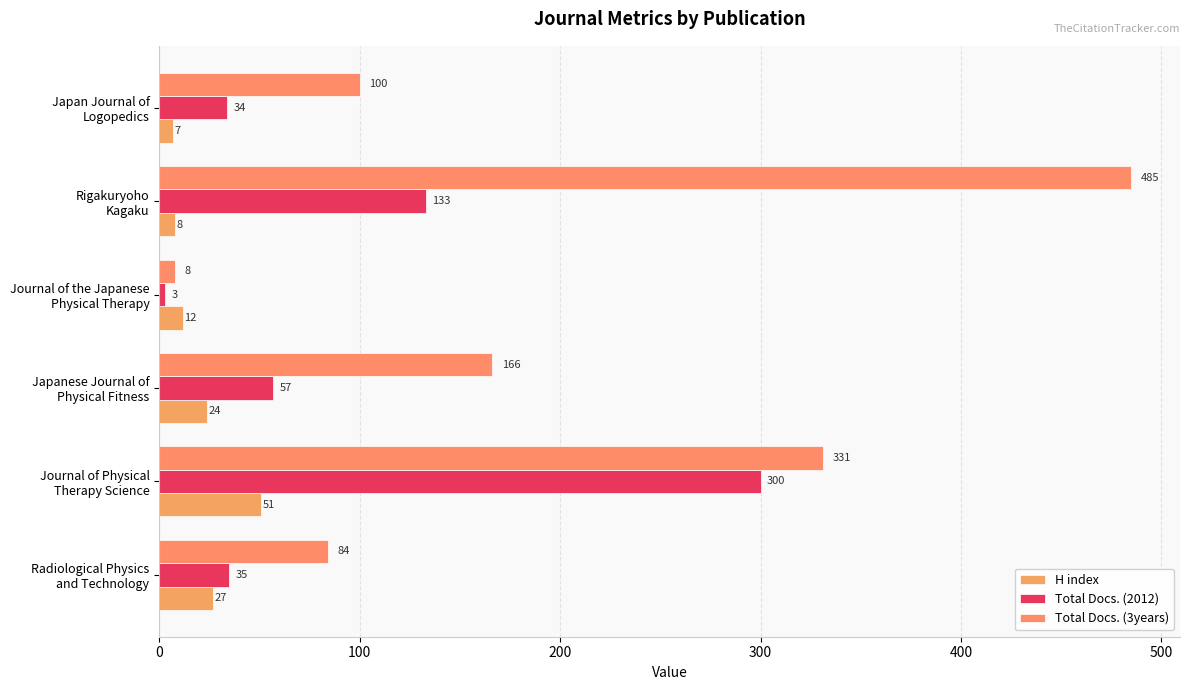

What is the lowest value of the Total Docs. (3years) series?

8